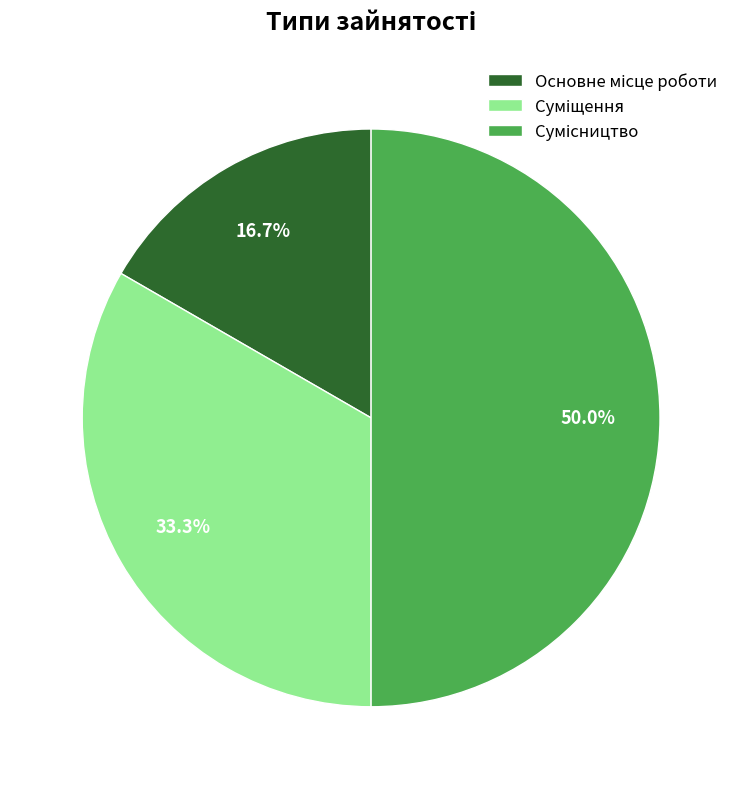

How many segments does this pie chart have?

3